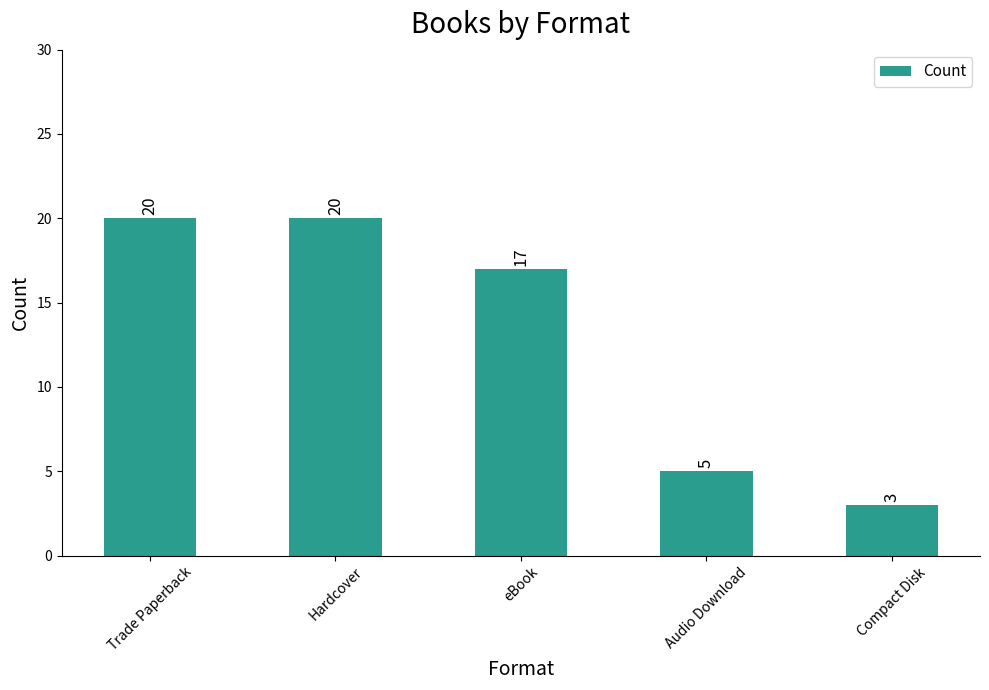

Count the number of data series in this chart.

1